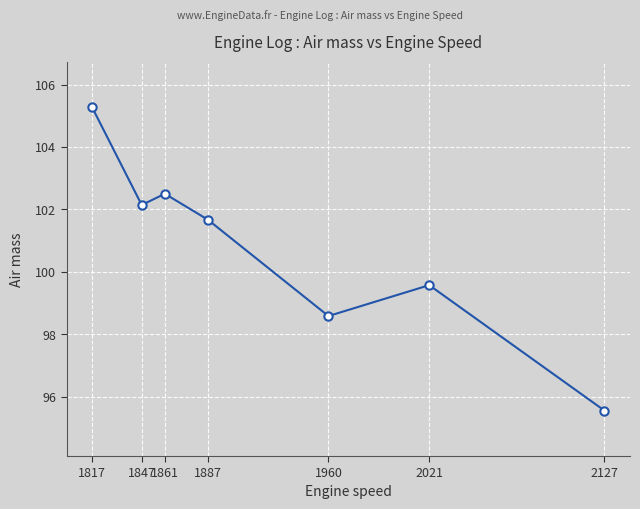

What is the greatest value displayed?

105.3